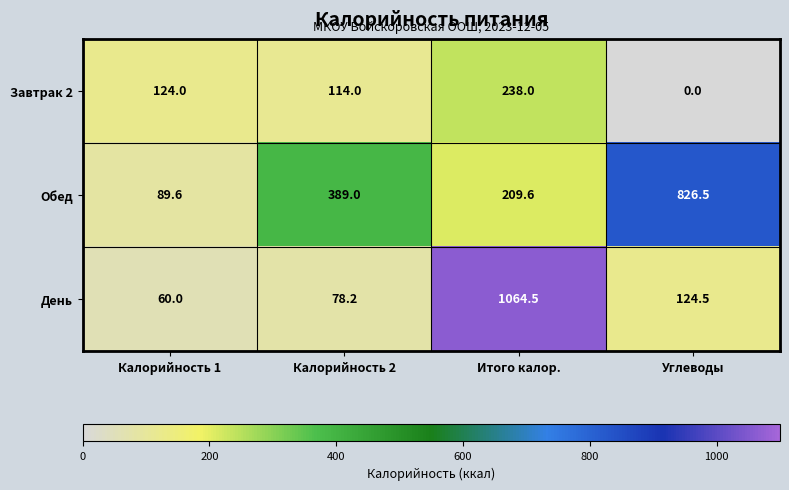

Reading left to right, list all the values displayed in this chart.

Завтрак 2: 124.0	114.0	238.0	0.0
Обед: 89.6	389.0	209.6	826.5
День: 60.0	78.2	1064.5	124.5